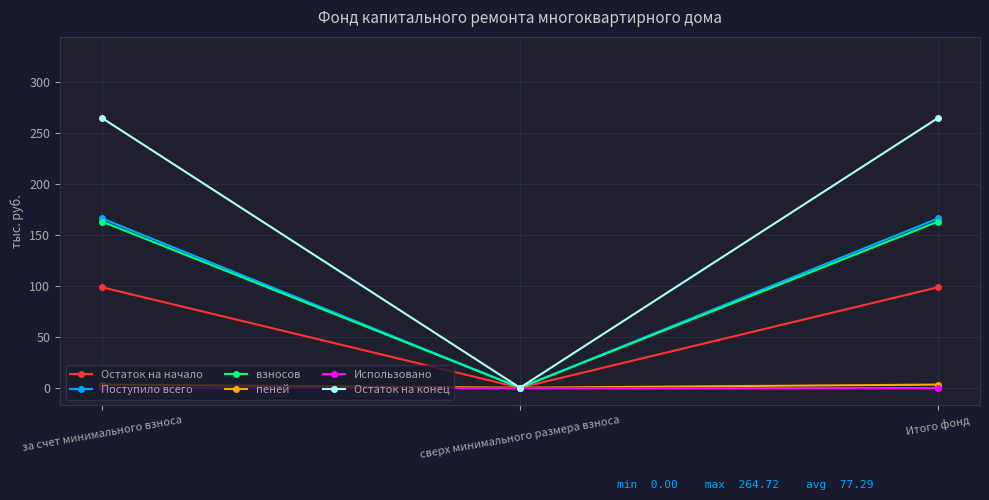

Does the chart have visible grid lines?

Yes